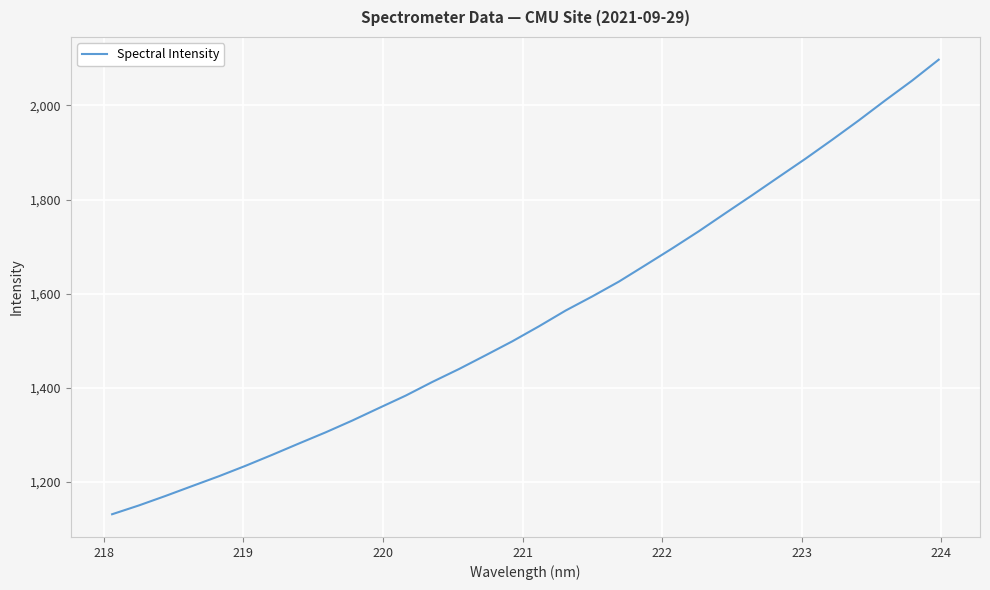

What is the smallest value displayed?

1131.5